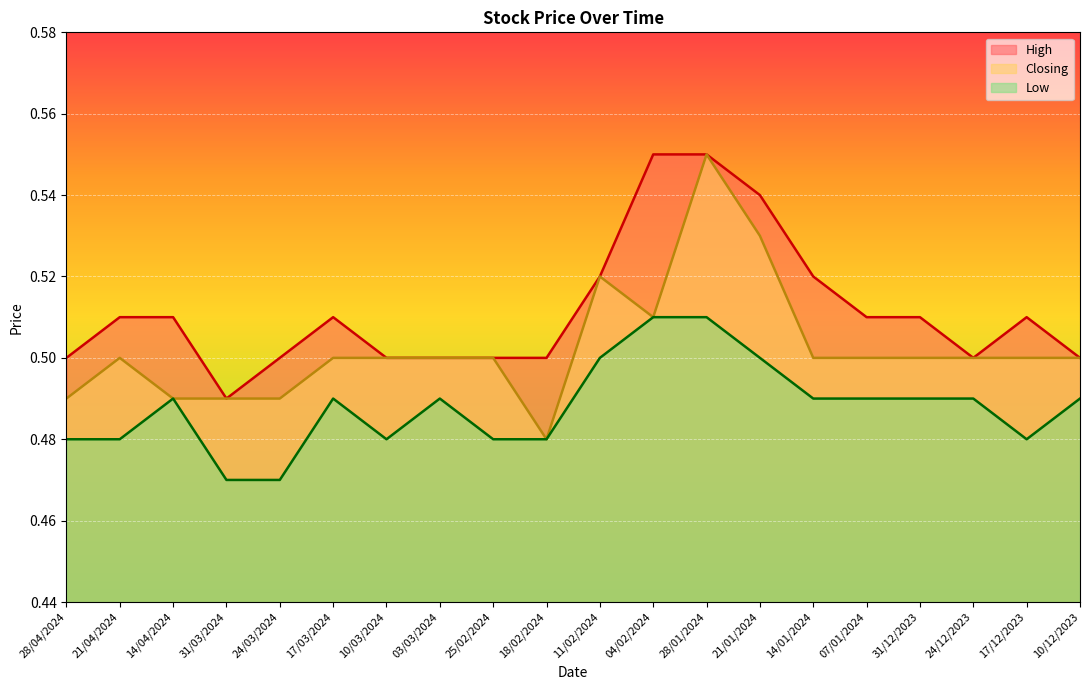

Count the number of data series in this chart.

3